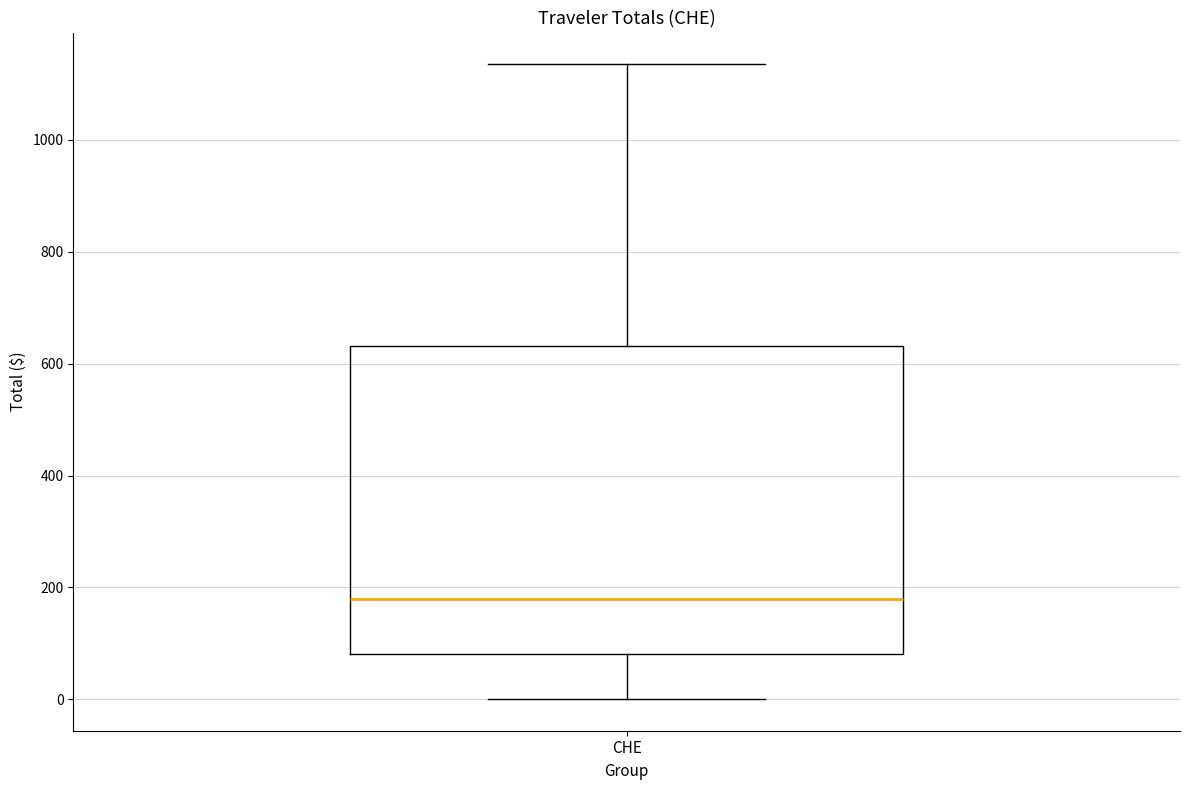

Transcribe this box plot: give where the median line is, the range the box spans, and where the two whiskers end, as read against the y-axis. The values are not printed on the chart, so give them approximately, as read against the axis.

median 180, box 80 to 640, whiskers 0 to 1140